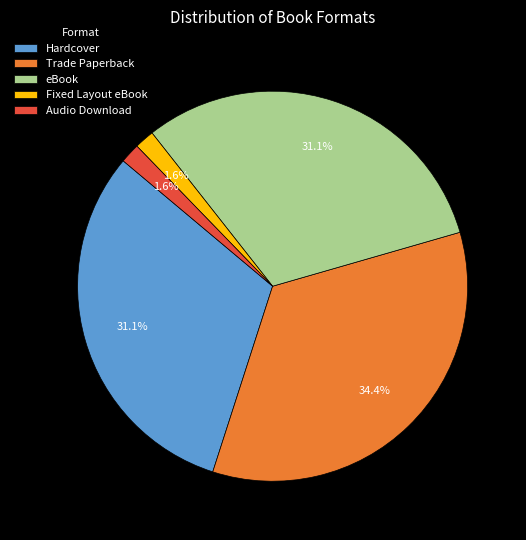

To the nearest percent, what is the average slice percentage?

20%